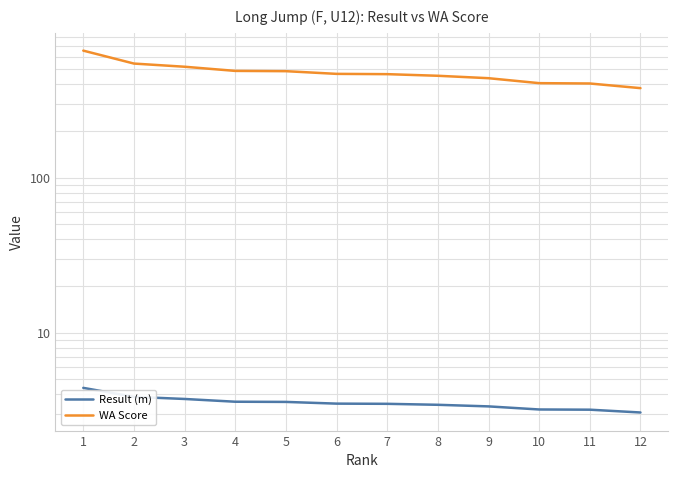

True or false: Result (m) and WA Score cross at least once.

False